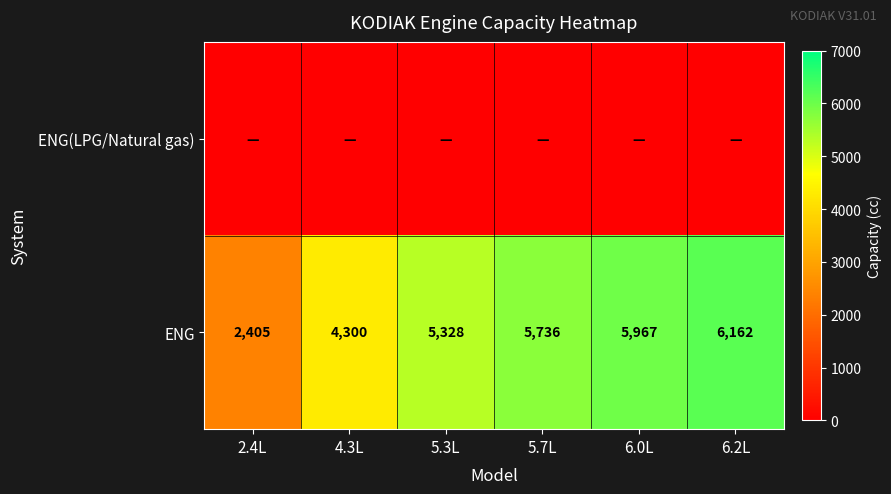

What is the difference between the ENG values at 5.3L and 5.7L?

408